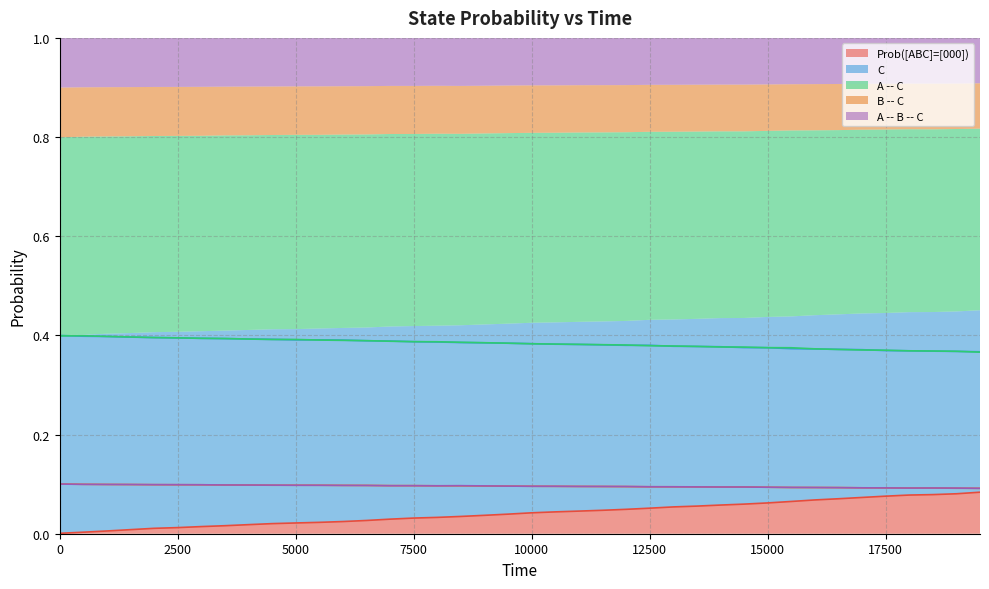

What is the sum of all B -- C values?

3.8